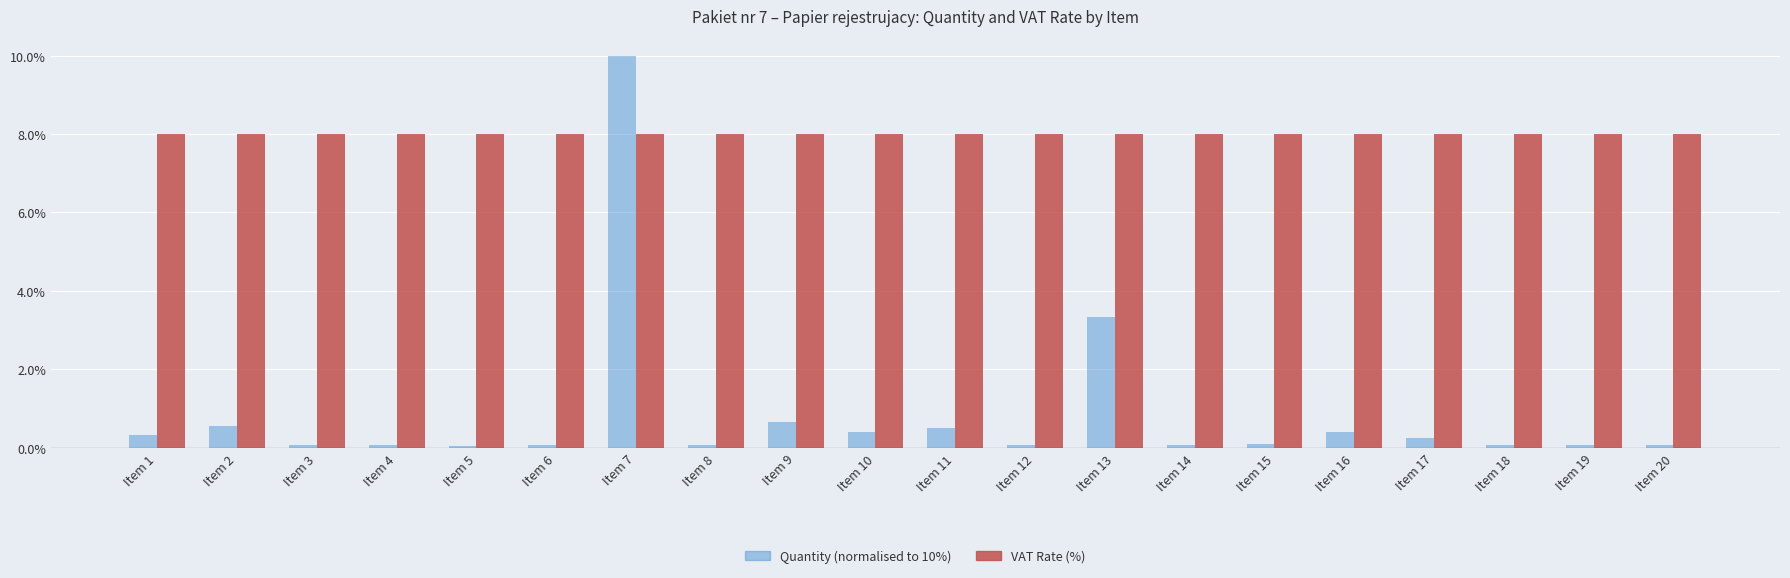

At which category does the chart reach its peak across all series?

Item 7